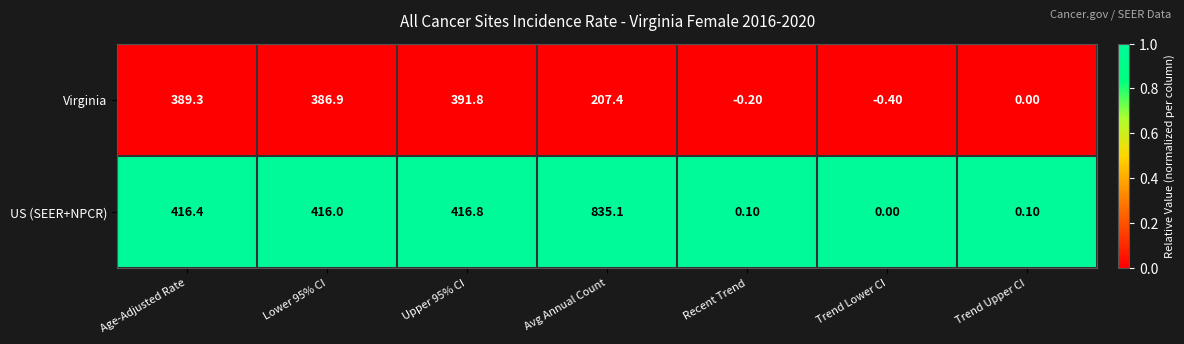

Which category has the highest value across all series?

Avg Annual Count